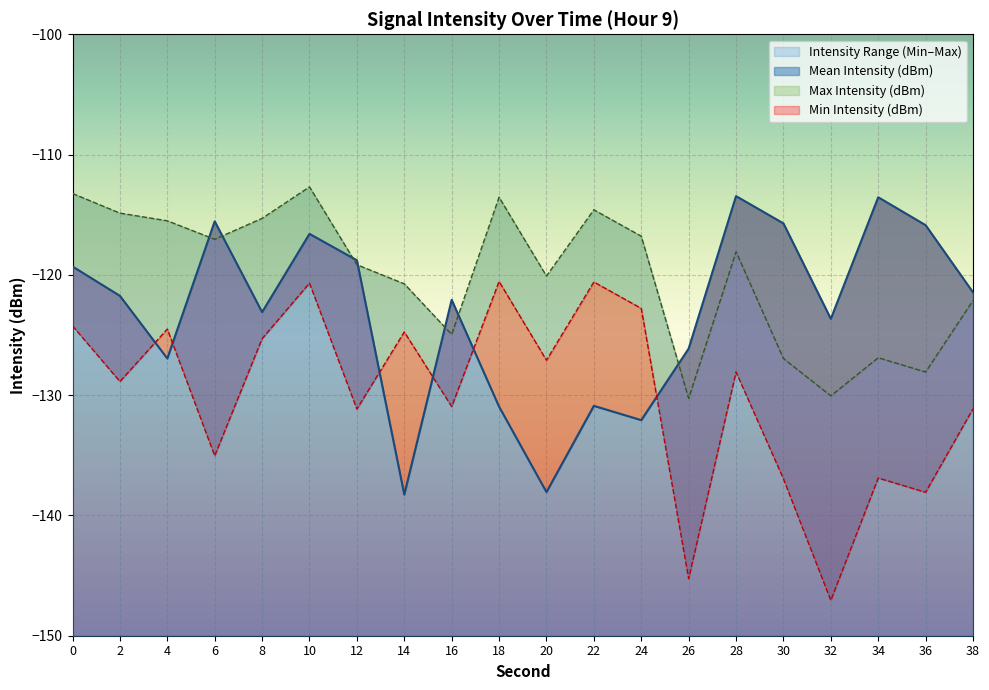

In Max Intensity (dBm), how many points are lower than both neighbors (excluding endpoints)?

6